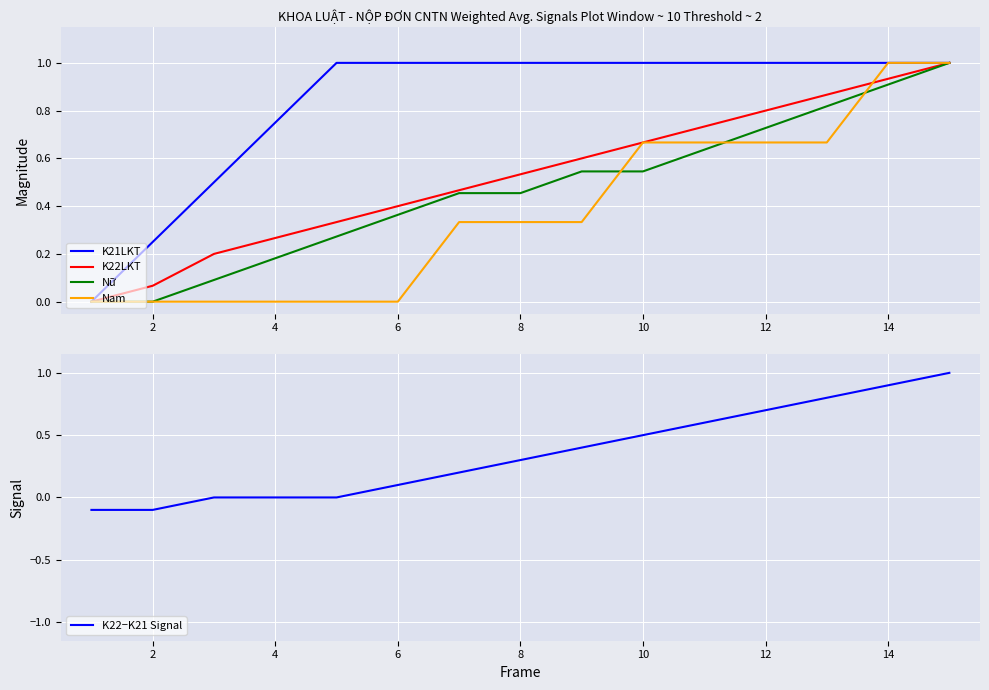

Is it true that K22LKT equals 1.5 at 14?

False